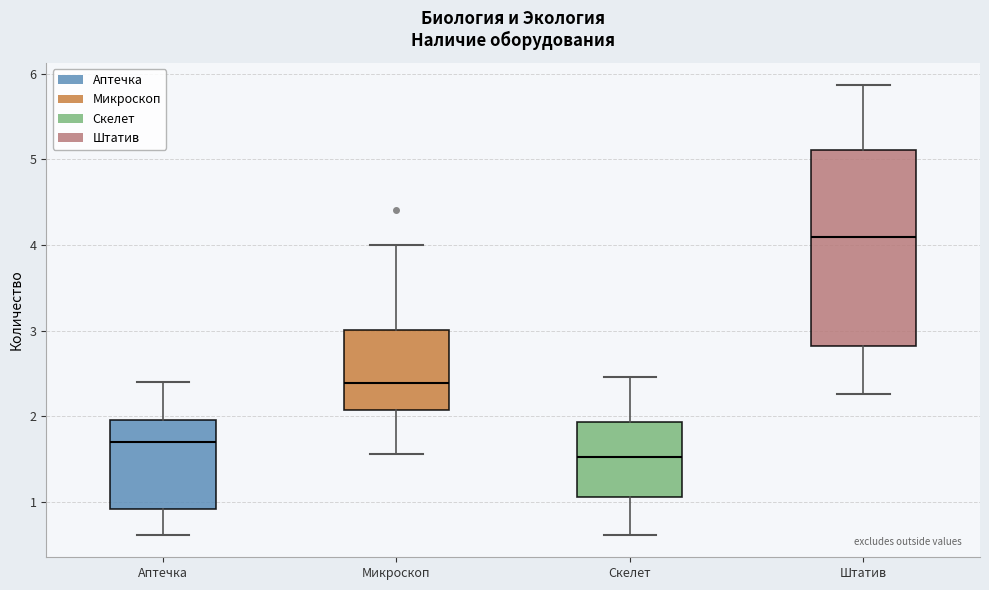

Reading left to right, read every box against the y-axis: the position of its median line, the range the box covers, and the ends of its whiskers. The values are not printed on the chart, so give them approximately, as read against the axis.

Аптечка: median 1.7, box 0.9 to 2.0, whiskers 0.6 to 2.4
Микроскоп: median 2.4, box 2.1 to 3.0, whiskers 1.6 to 4.0
Скелет: median 1.5, box 1.1 to 1.9, whiskers 0.6 to 2.5
Штатив: median 4.1, box 2.8 to 5.1, whiskers 2.3 to 5.9